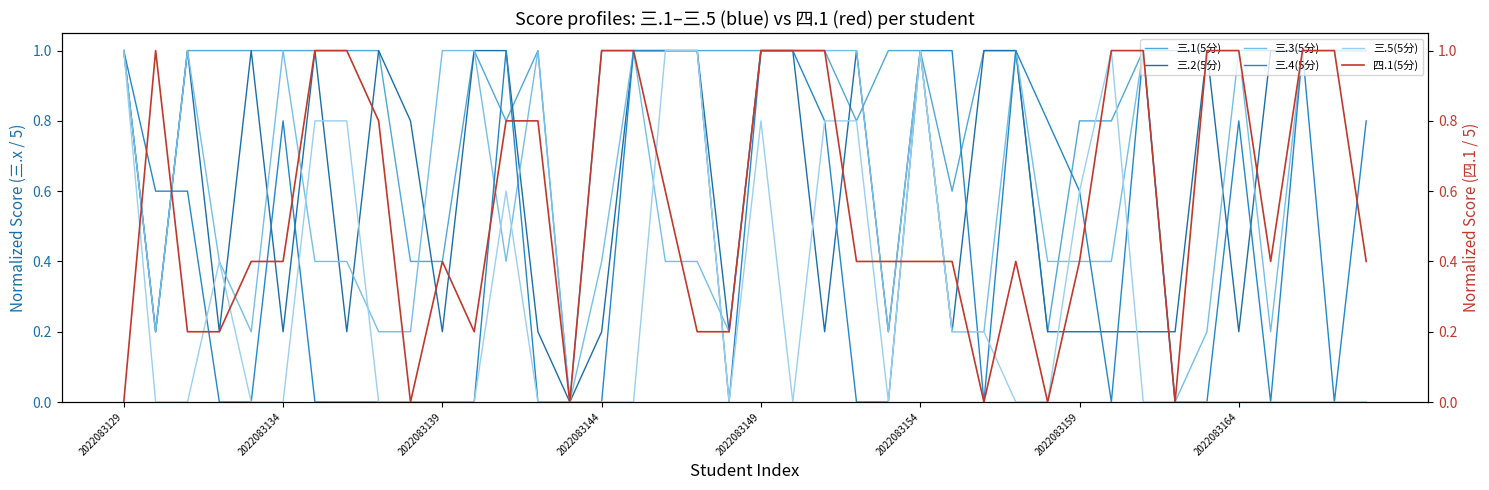

True or false: 三.3(5分) has a value of 0.3 at 2022083164.

False